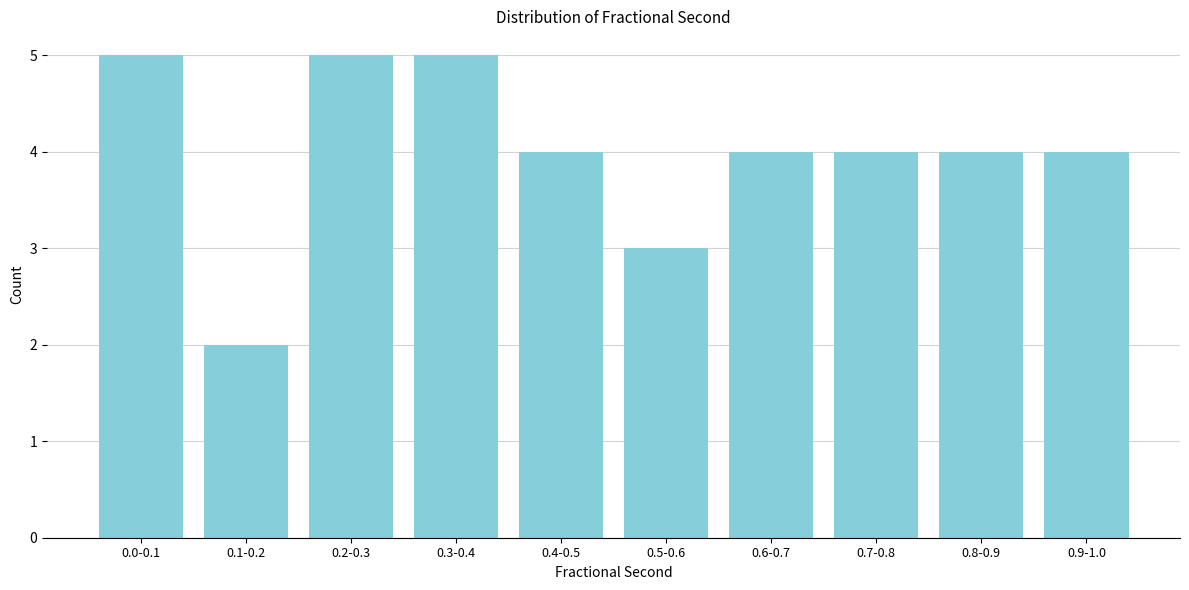

Reading right to left, transcribe all the data shown in this chart.

4	4	4	4	3	4	5	5	2	5